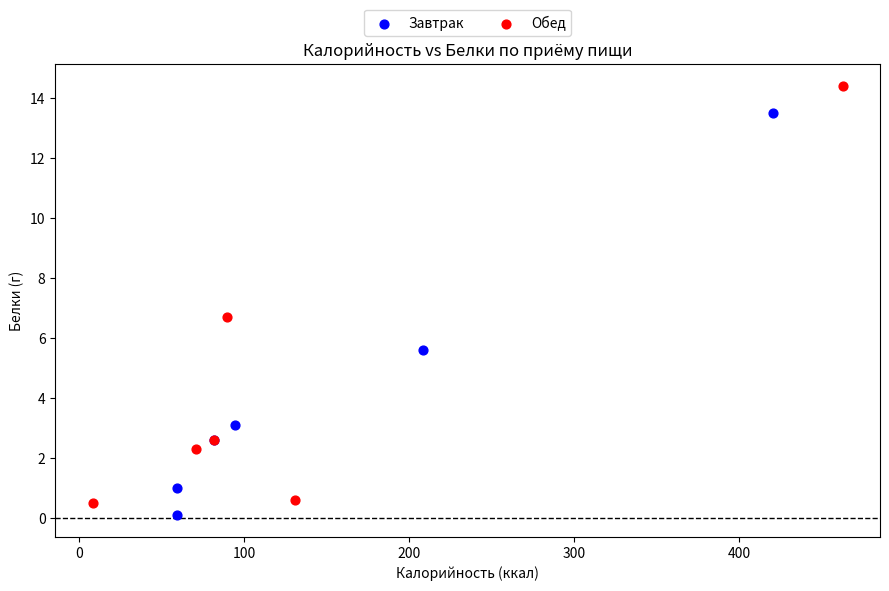

Which series has the widest spread of Y values?

Обед